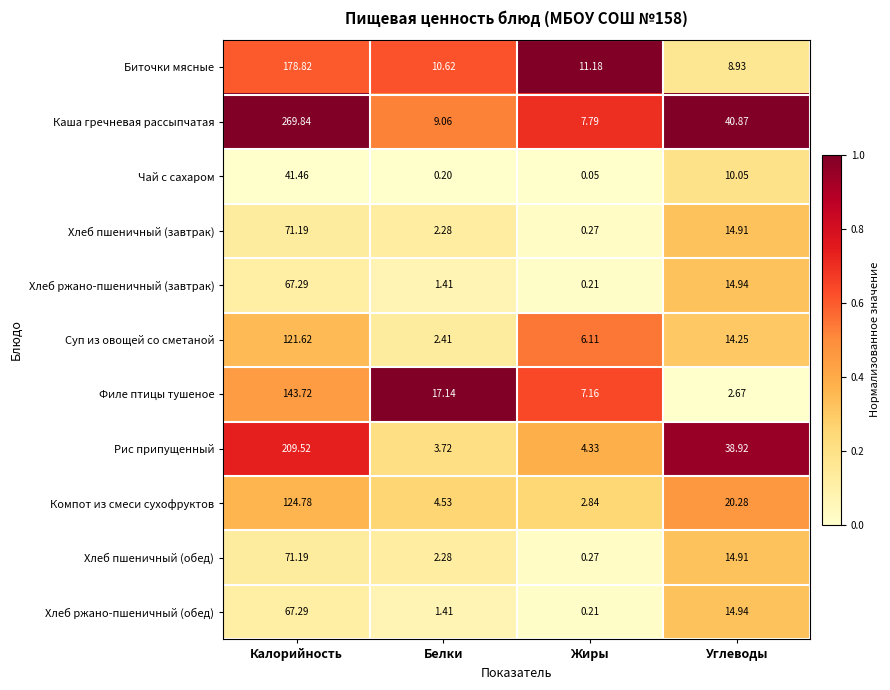

Where is Хлеб ржано-пшеничный (обед) nearest to the value 33?

Углеводы